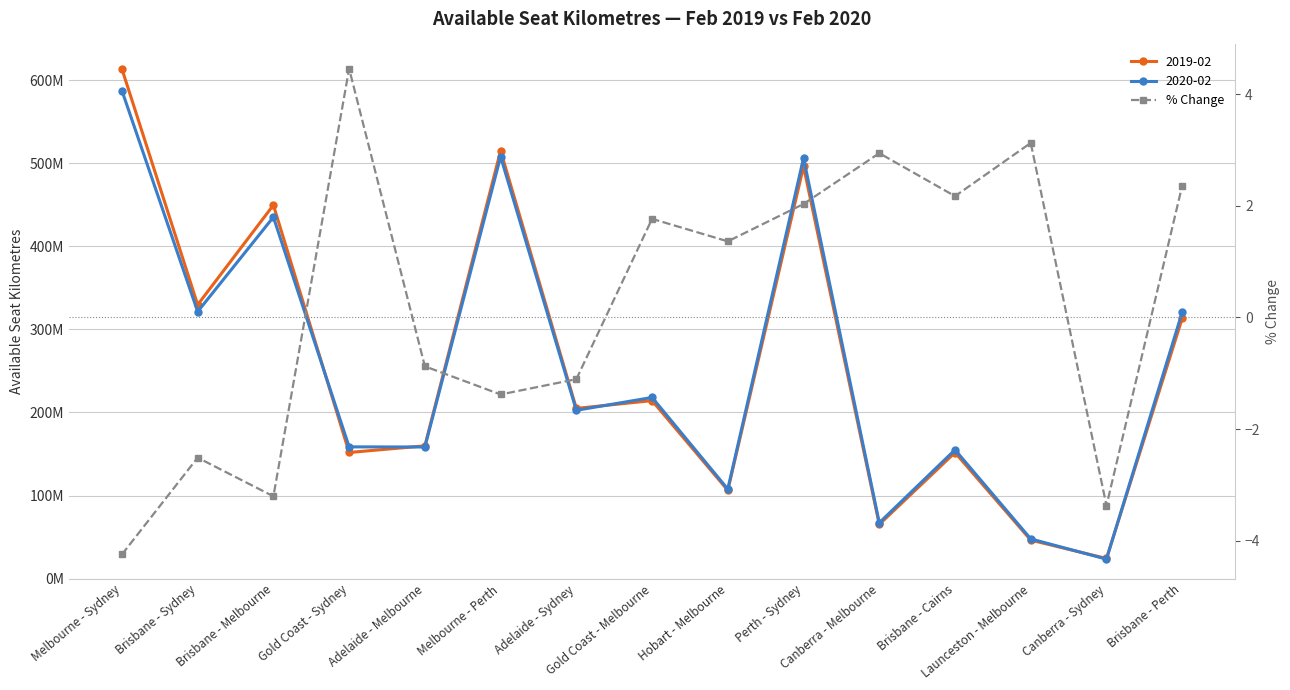

Reading left to right, list all the values displayed in this chart.

Melbourne - Sydney=-4.2	Brisbane - Sydney=-2.5	Brisbane - Melbourne=-3.2	Gold Coast - Sydney=4.5	Adelaide - Melbourne=-0.9	Melbourne - Perth=-1.4	Adelaide - Sydney=-1.1	Gold Coast - Melbourne=1.8	Hobart - Melbourne=1.4	Perth - Sydney=2.0	Canberra - Melbourne=2.9	Brisbane - Cairns=2.2	Launceston - Melbourne=3.1	Canberra - Sydney=-3.4	Brisbane - Perth=2.4